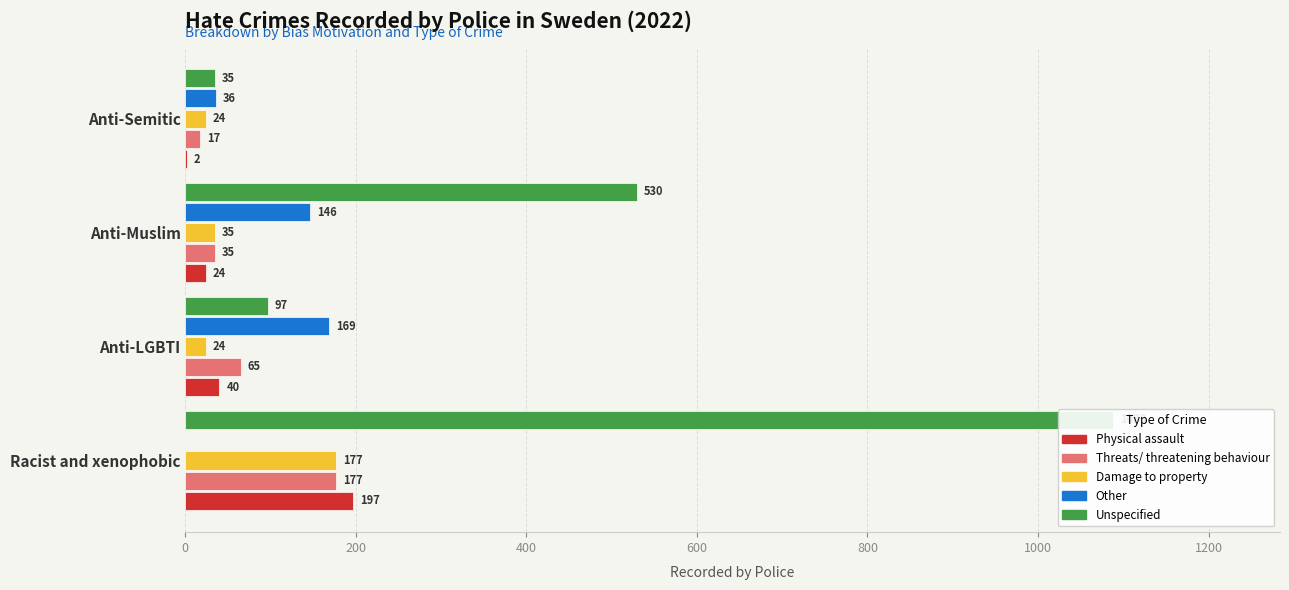

The Unspecified series shows 1088 at Racist and xenophobic. True or false?

True